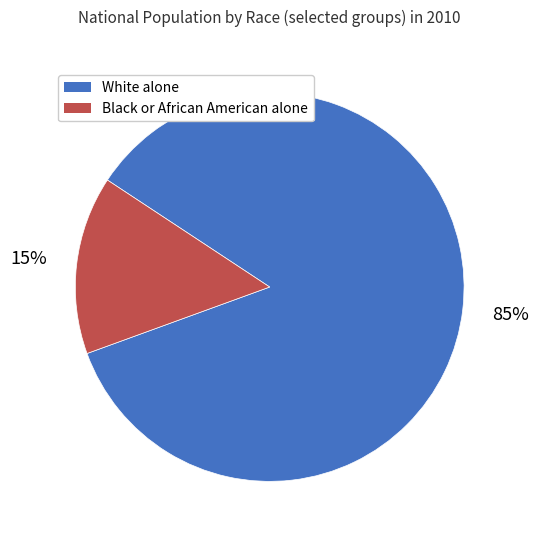

How many slices are in this pie chart?

2